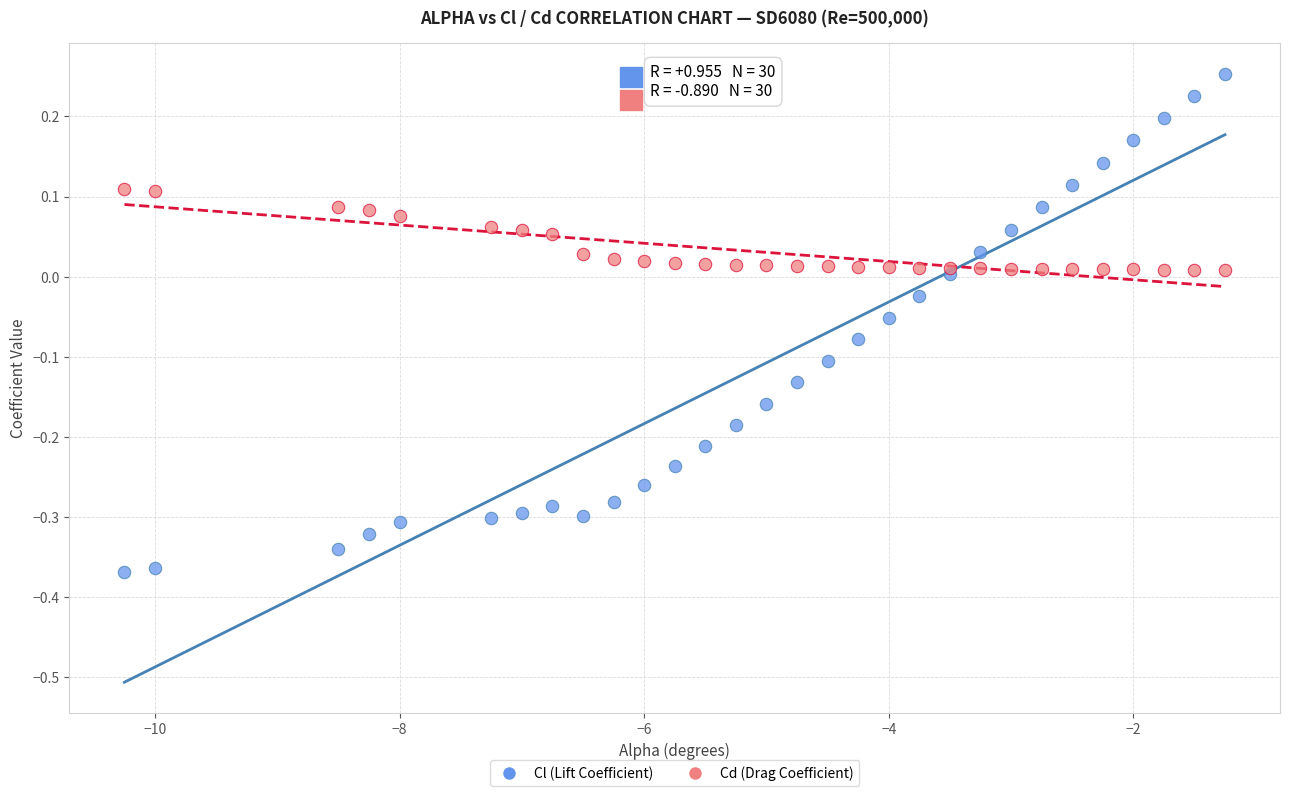

Which series reaches the minimum Y coordinate?

Cl (Lift Coefficient)